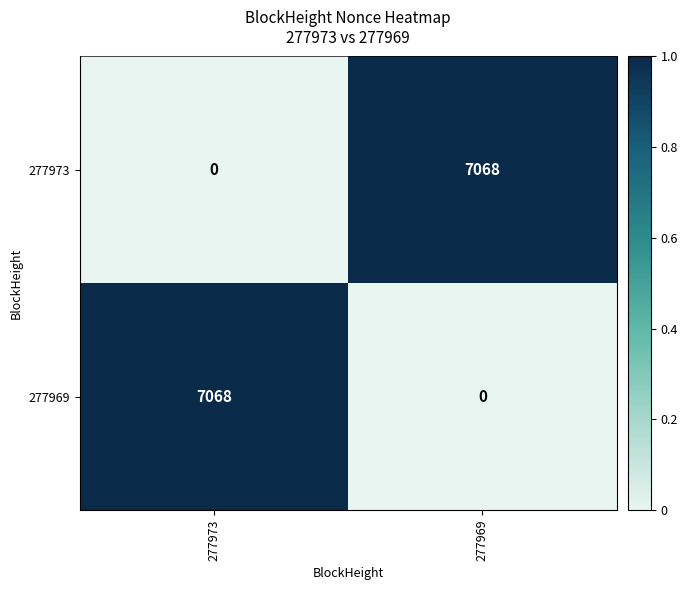

What is the total value across all series at 277973?

1